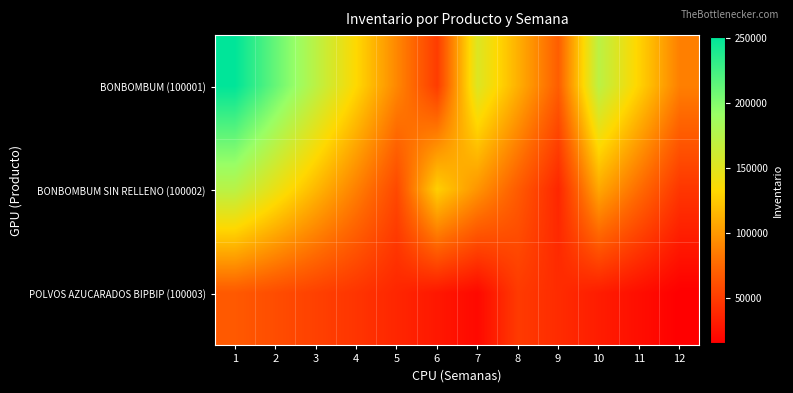

Reading right to left, list all the values displayed in this chart.

BONBOMBUM (100001): 12=87104.1	11=129533.5	10=171962.9	9=69341.3	8=111770.7	7=153245.5	6=49669.4	5=91144.3	4=132619.1	3=171989.9	2=211360.6	1=250731.3
BONBOMBUM SIN RELLENO (100002): 12=46458.3	11=76980.3	10=107502.3	9=37193.7	8=67715.7	7=97794.7	6=127873.7	5=57122.1	4=87201.1	3=115816.1	2=144431.1	1=173046.1
POLVOS AZUCARADOS BIPBIP (100003): 12=14828.1	11=23314.1	10=31800.1	9=40286.1	8=48772.1	7=20344.7	6=28698.7	5=37052.7	4=45406.7	3=52445.7	2=59484.7	1=66523.7